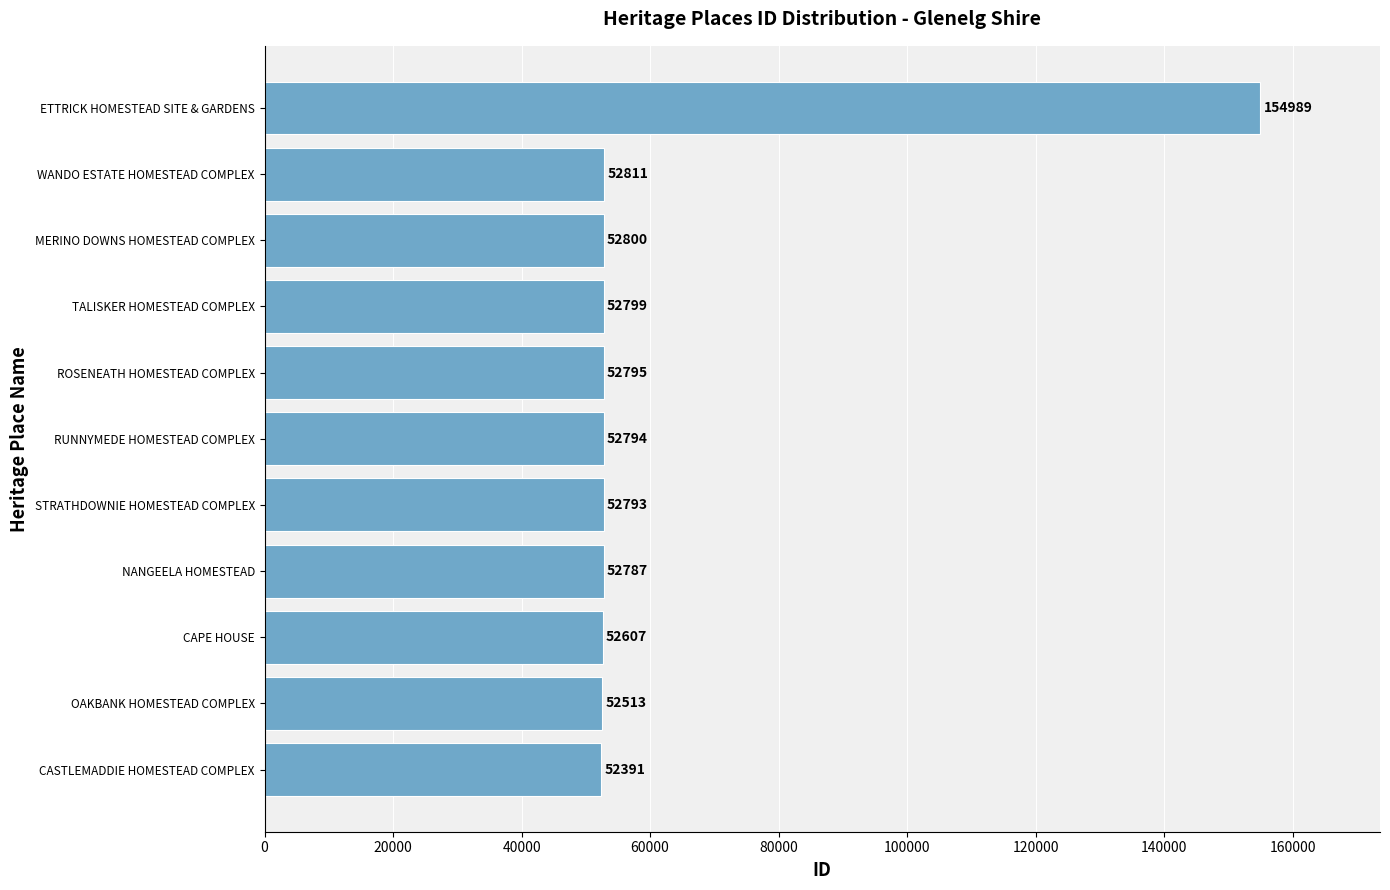

What is the difference between the maximum and minimum values?

102598